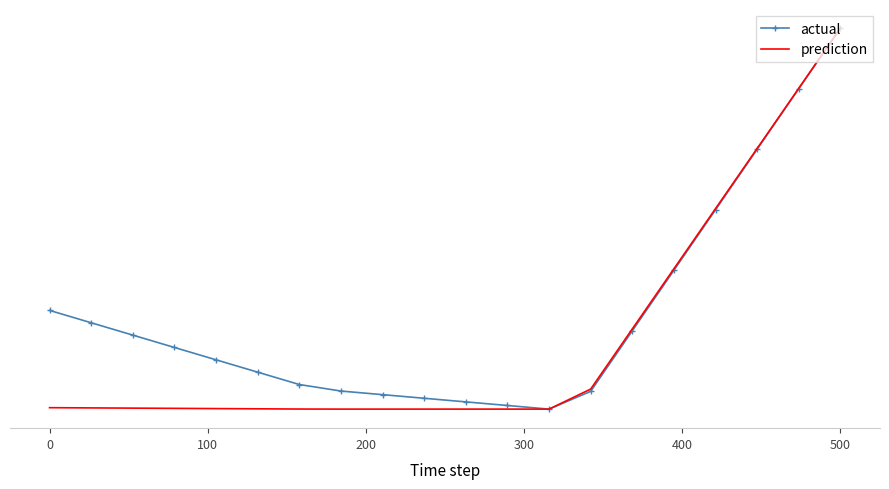

True or false: actual and prediction intersect in this chart.

False